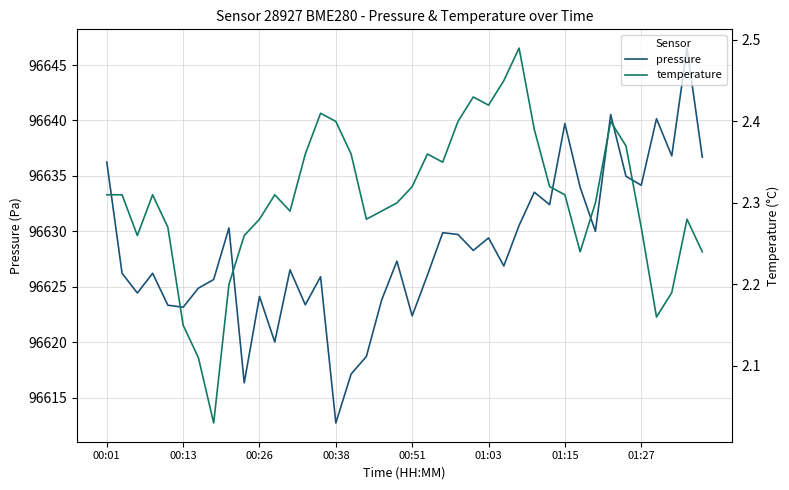

What is the average value of the temperature series?

2.3